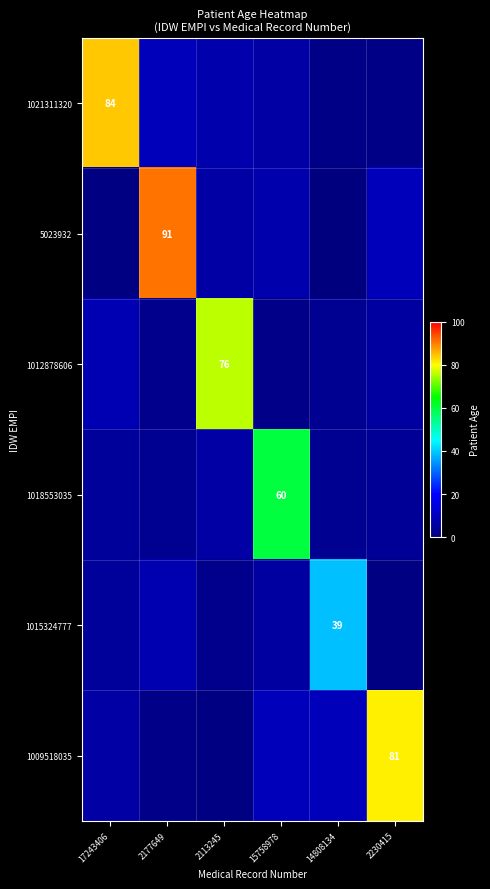

Which series changed the most between 15758978 and 2230415?

1009518035